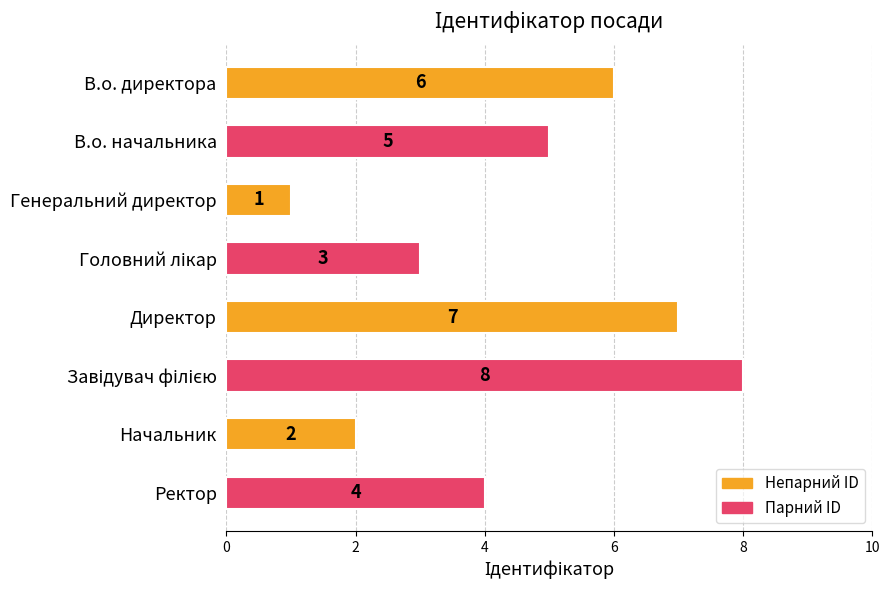

How many distinct data groups are displayed?

1